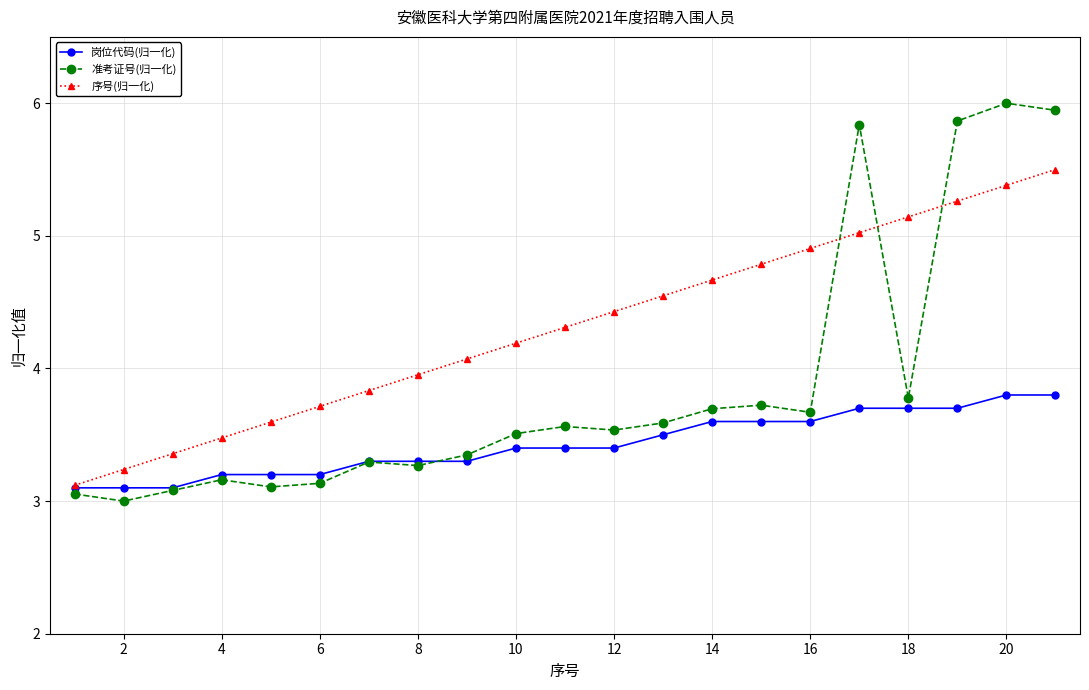

What is the difference between the maximum and minimum values in the 序号(归一化) series?

2.4